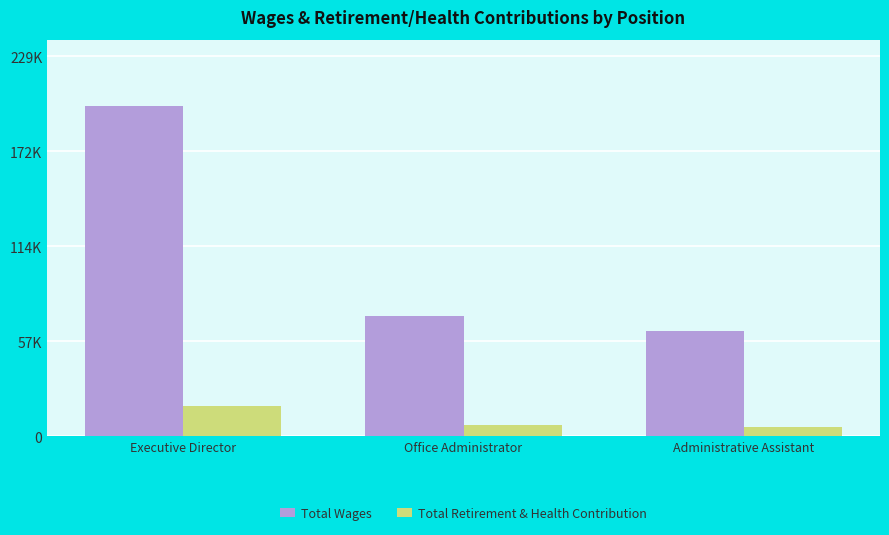

What is the sum of all Total Wages values?

335513